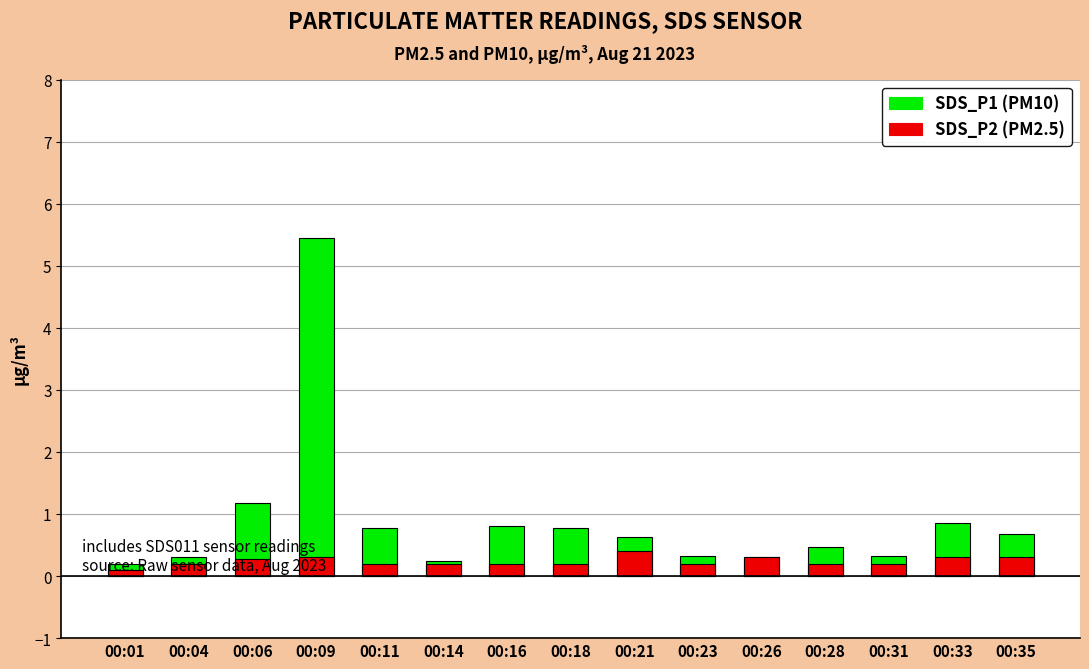

Which has a higher value, 00:35 or 00:14?

00:35